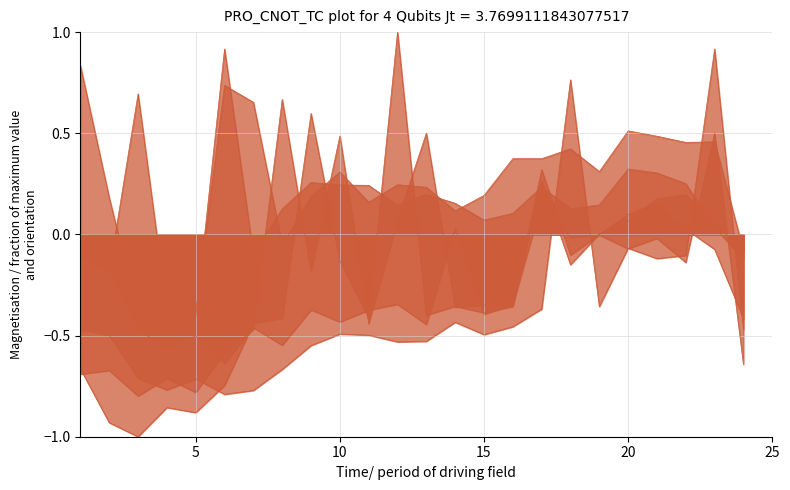

Does the chart display data point markers on the line(s)?

No